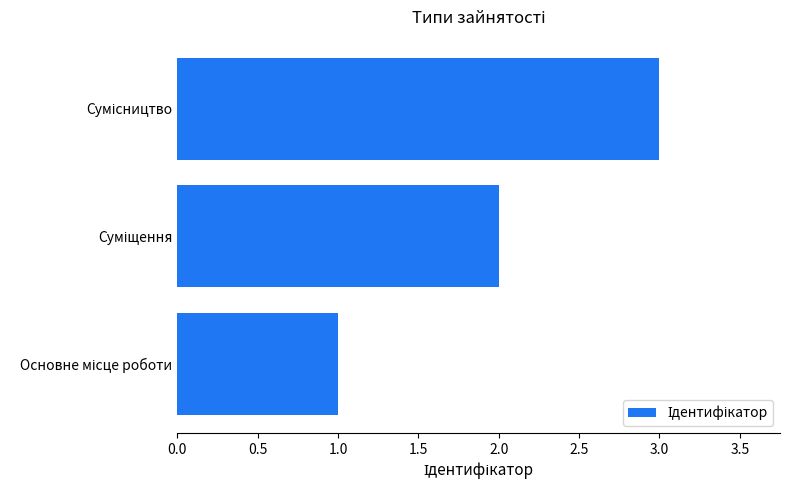

What is the sum of all values?

6